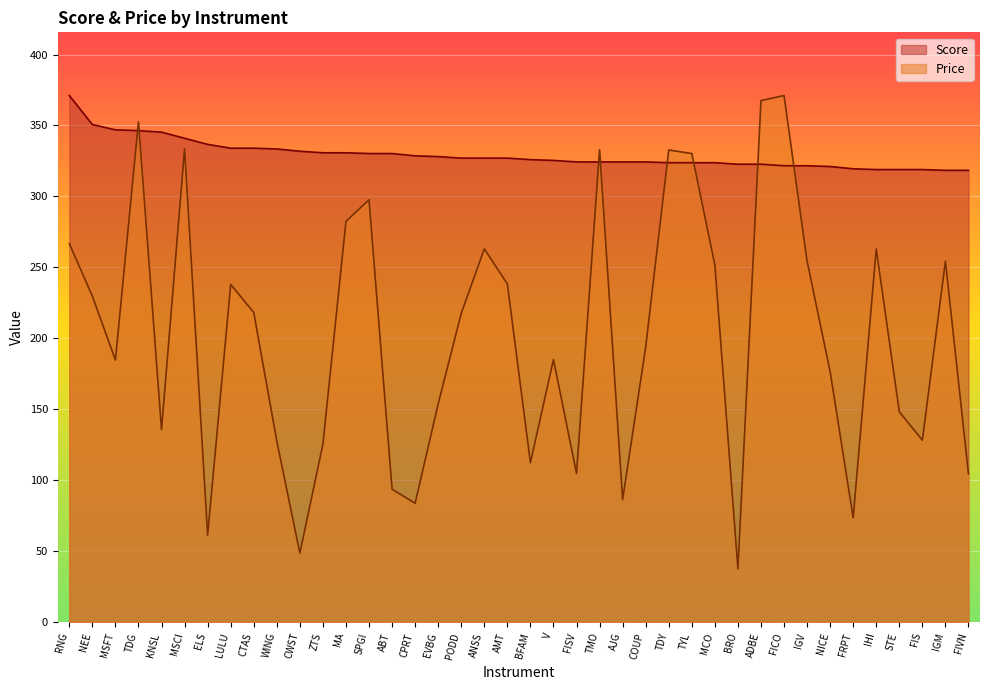

List the series in order of their overall mean, lowest first.

Price, Score